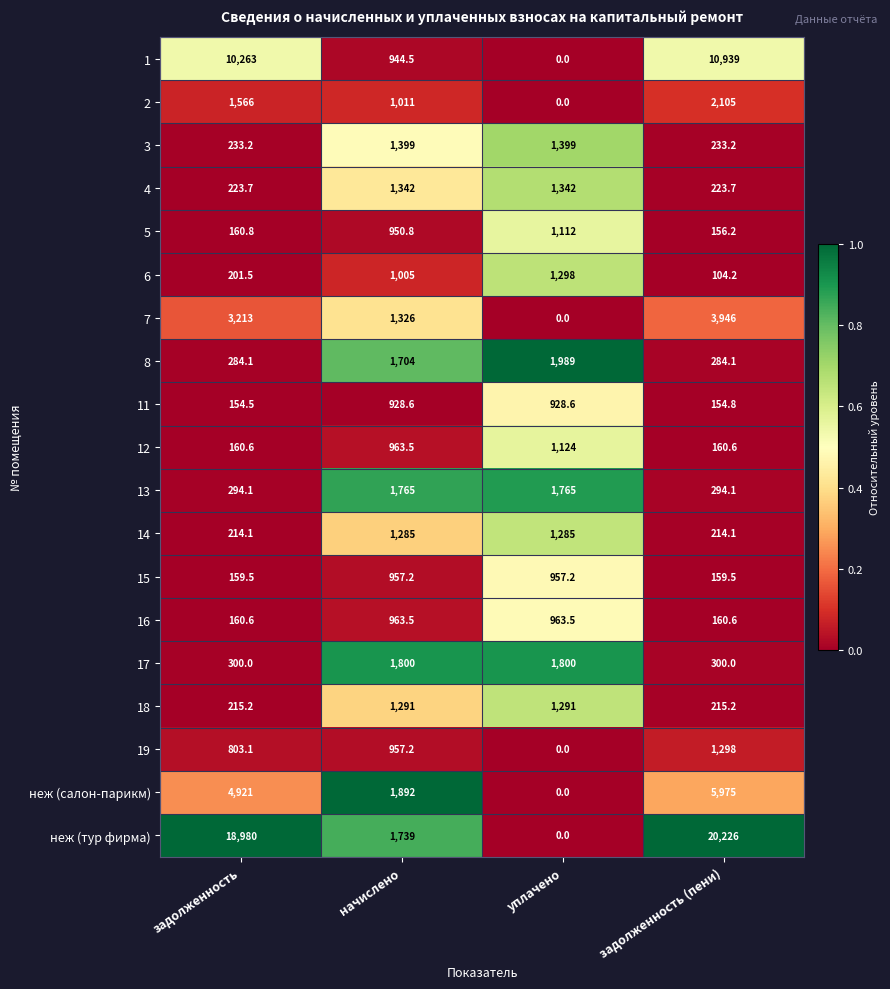

Is it true that 4 equals 711.1 at уплачено?

False